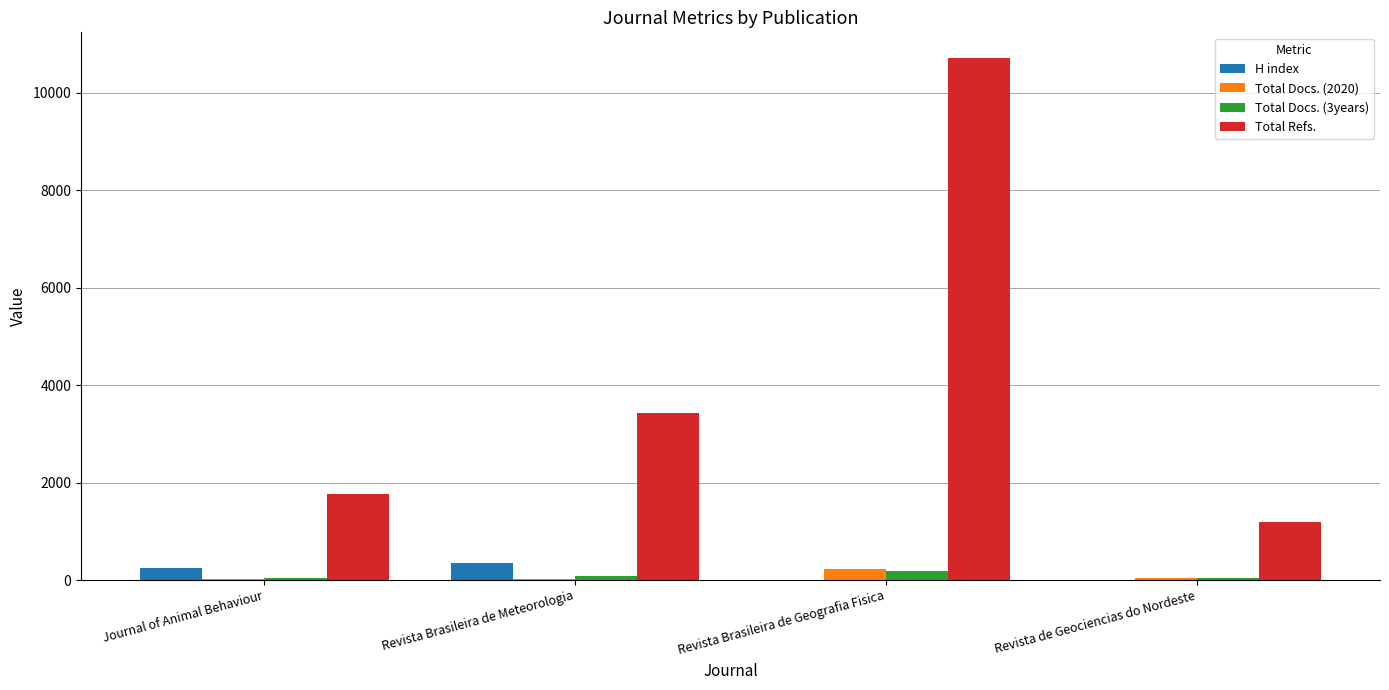

What are all the series names shown in the legend?

H index, Total Docs. (2020), Total Docs. (3years), Total Refs.